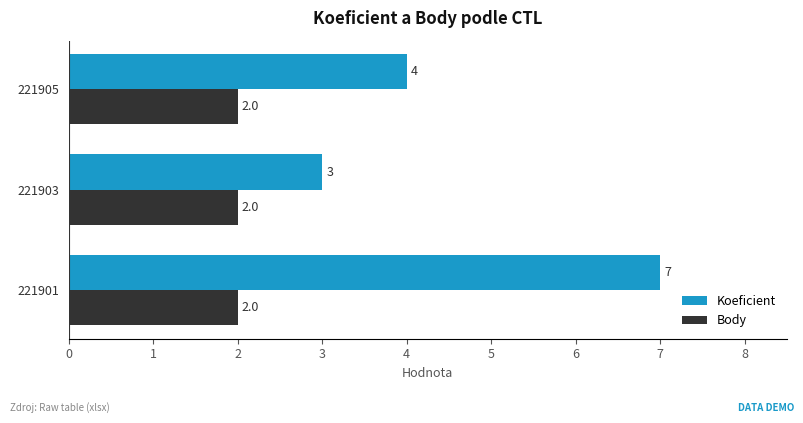

List the series in order of their overall mean, highest first.

Koeficient, Body